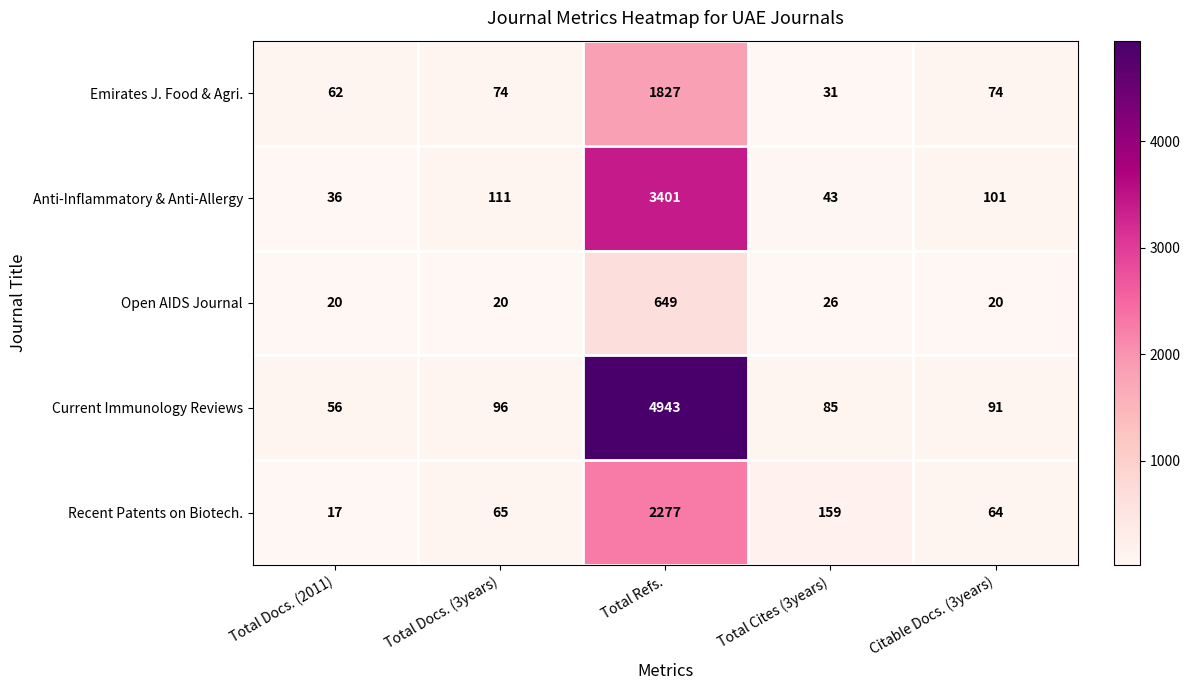

Rank the series at Total Refs. from lowest to highest value.

Open AIDS Journal, Emirates J. Food & Agri., Recent Patents on Biotech., Anti-Inflammatory & Anti-Allergy, Current Immunology Reviews